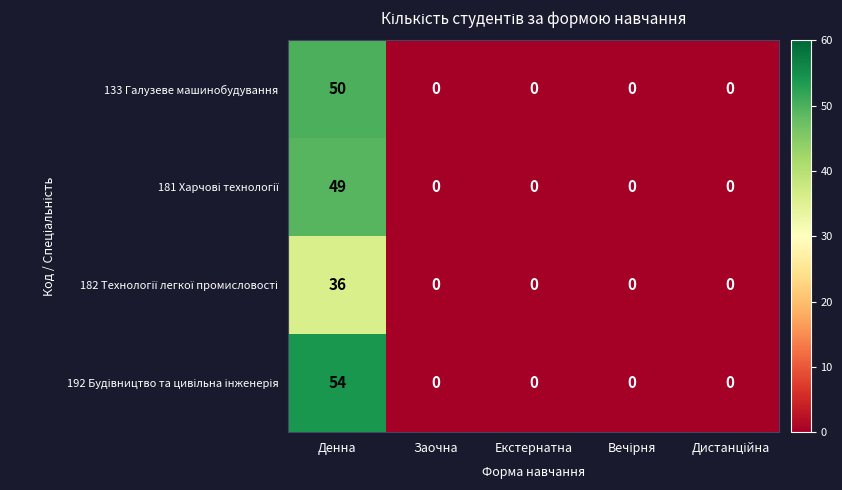

What is the total value across all series at Денна?

189